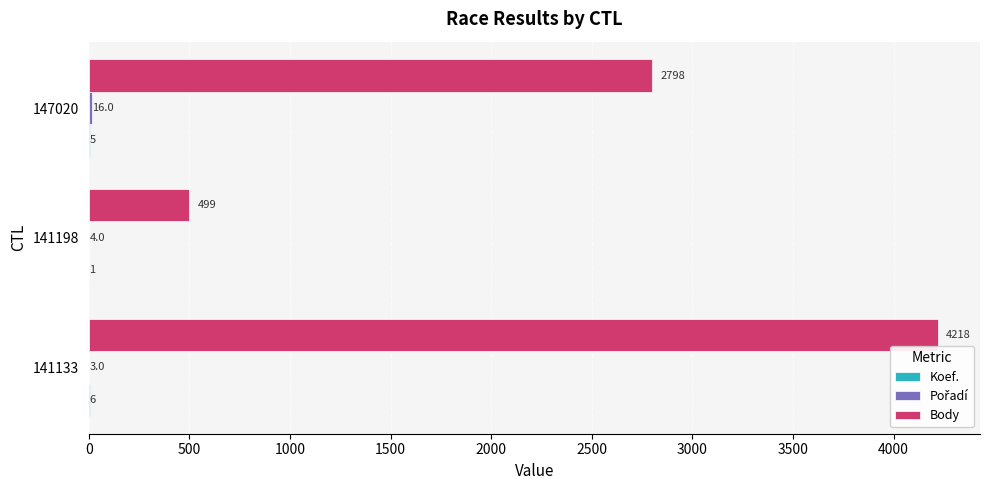

Which series has the largest total across all categories?

Body